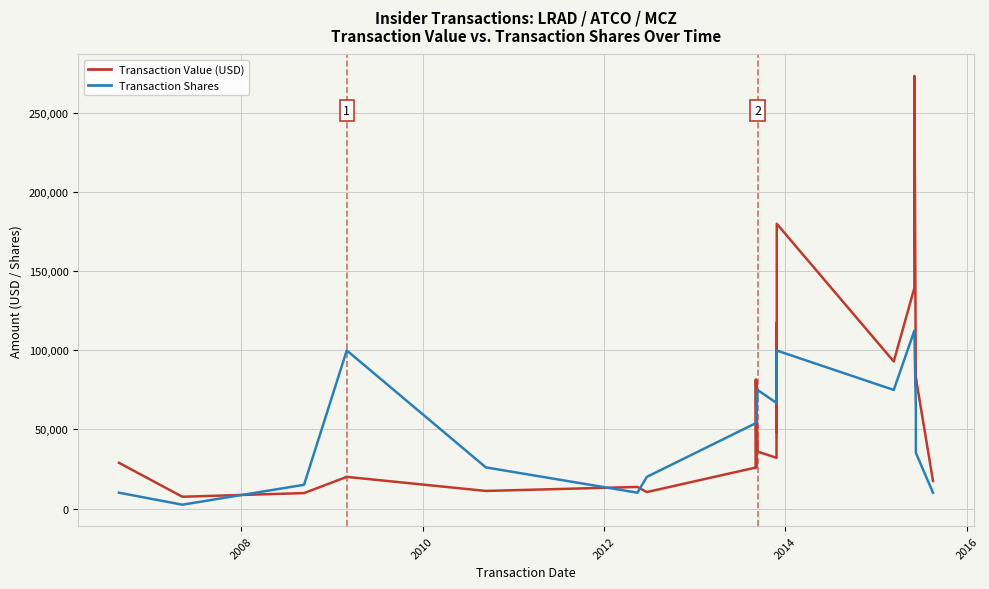

What is the value of the Transaction Shares point at the 10th from the left?

54294